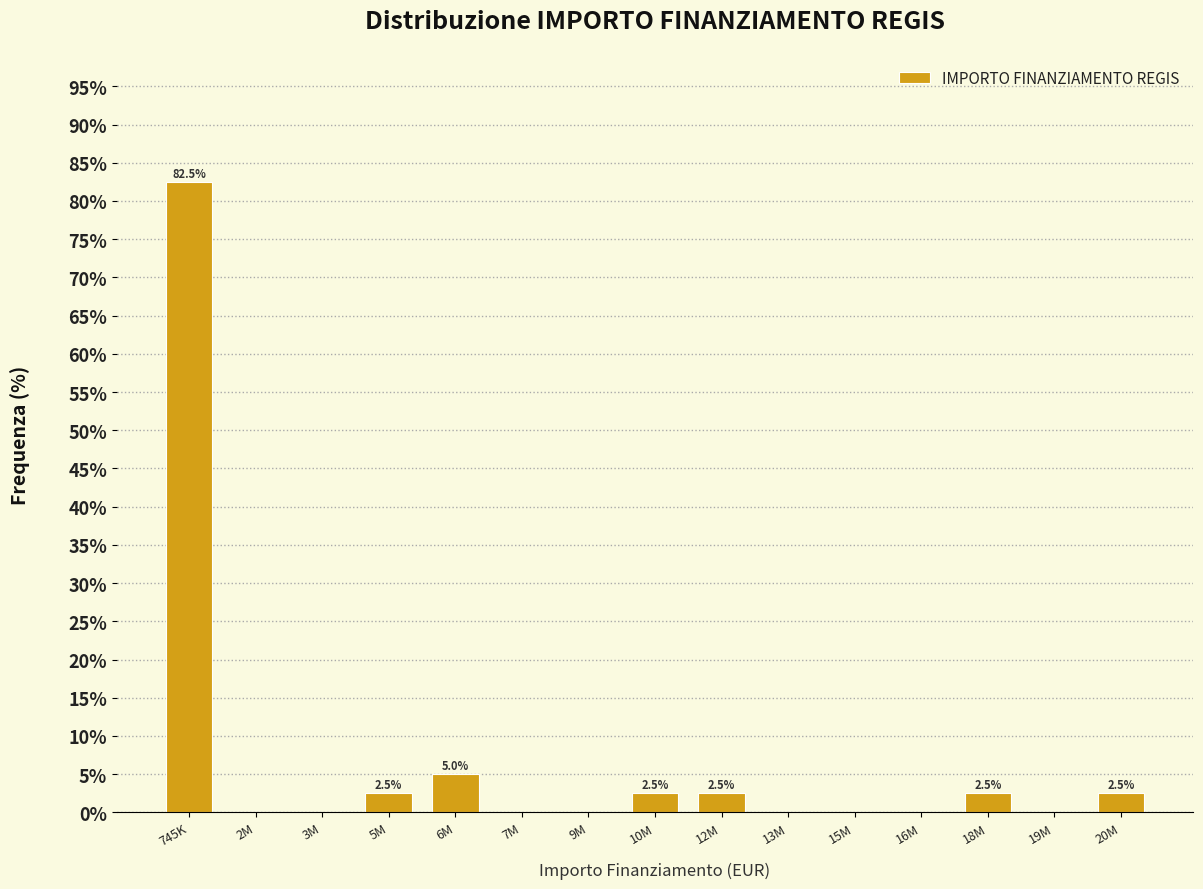

Reading left to right, list all the values displayed in this chart.

745K=82.5	2M=0.0	3M=0.0	5M=2.5	6M=5.0	7M=0.0	9M=0.0	10M=2.5	12M=2.5	13M=0.0	15M=0.0	16M=0.0	18M=2.5	19M=0.0	20M=2.5